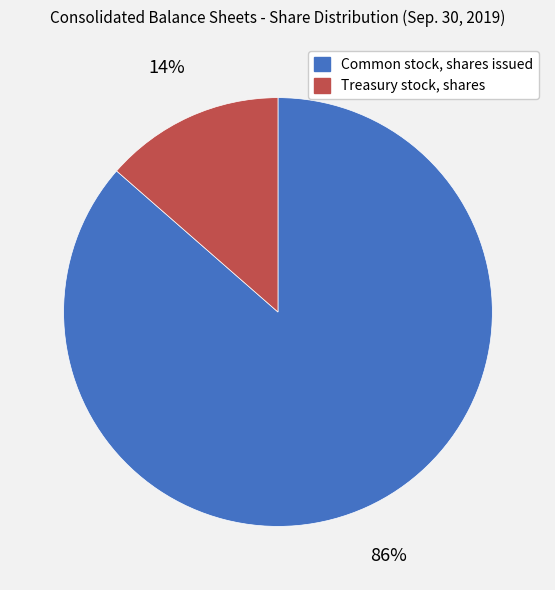

To the nearest percent, what is the combined percentage of Treasury stock, shares and Common stock, shares issued?

100%